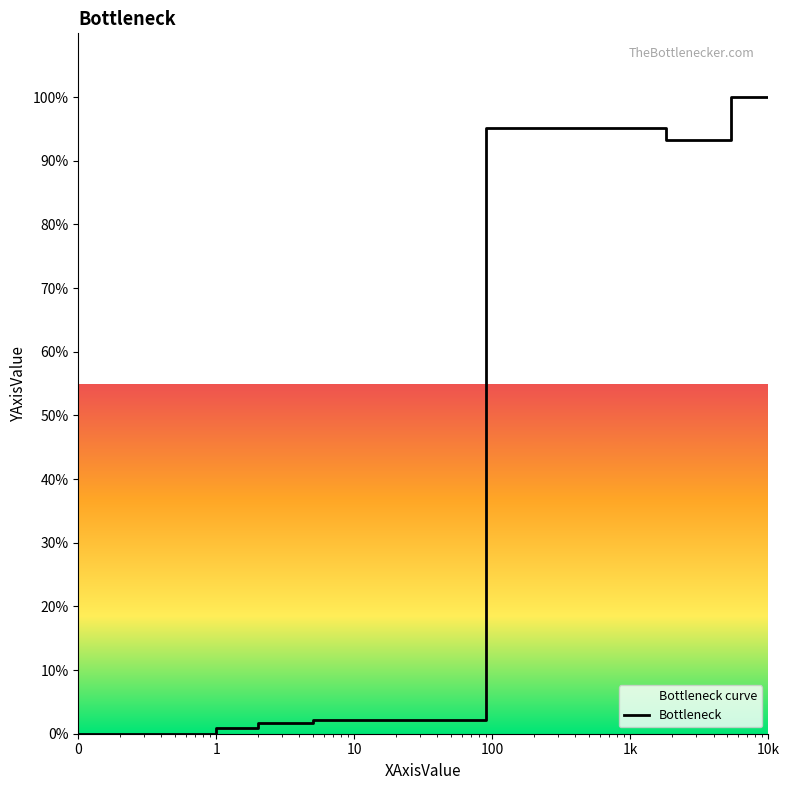

Is it true that the value at 8 is 151.6?

False